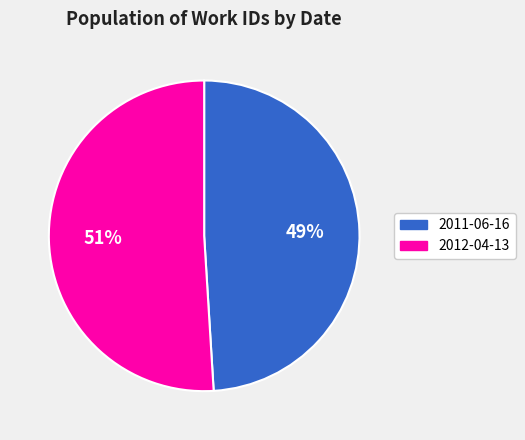

Is the sum of 2012-04-13 and 2011-06-16 greater than half?

Yes